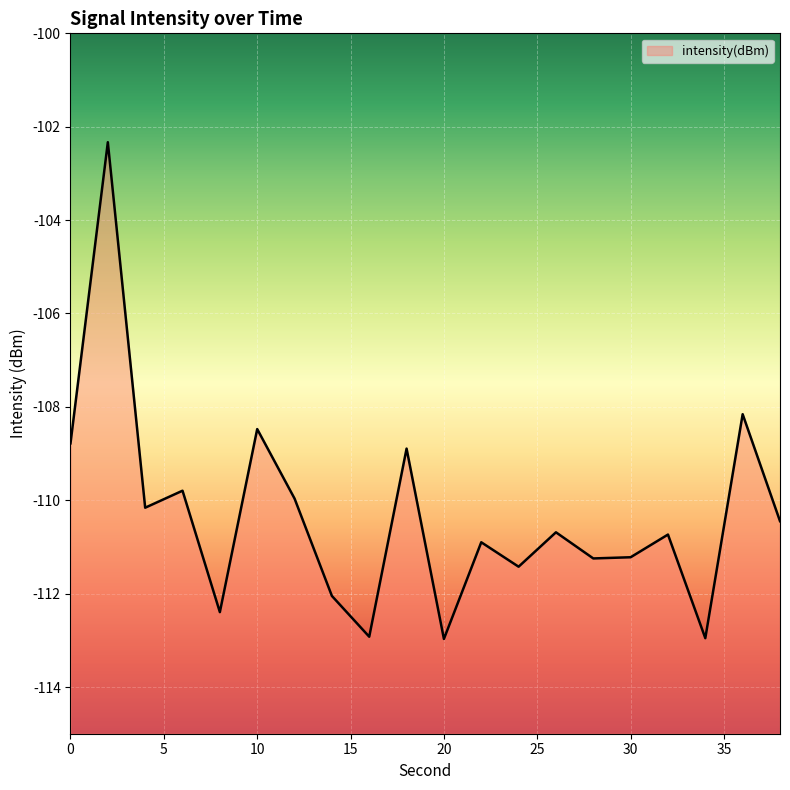

Reading left to right, transcribe all the data shown in this chart.

-108.8	-102.3	-110.2	-109.8	-112.4	-108.5	-110.0	-112.0	-112.9	-108.9	-113.0	-110.9	-111.4	-110.7	-111.2	-111.2	-110.7	-113.0	-108.2	-110.4